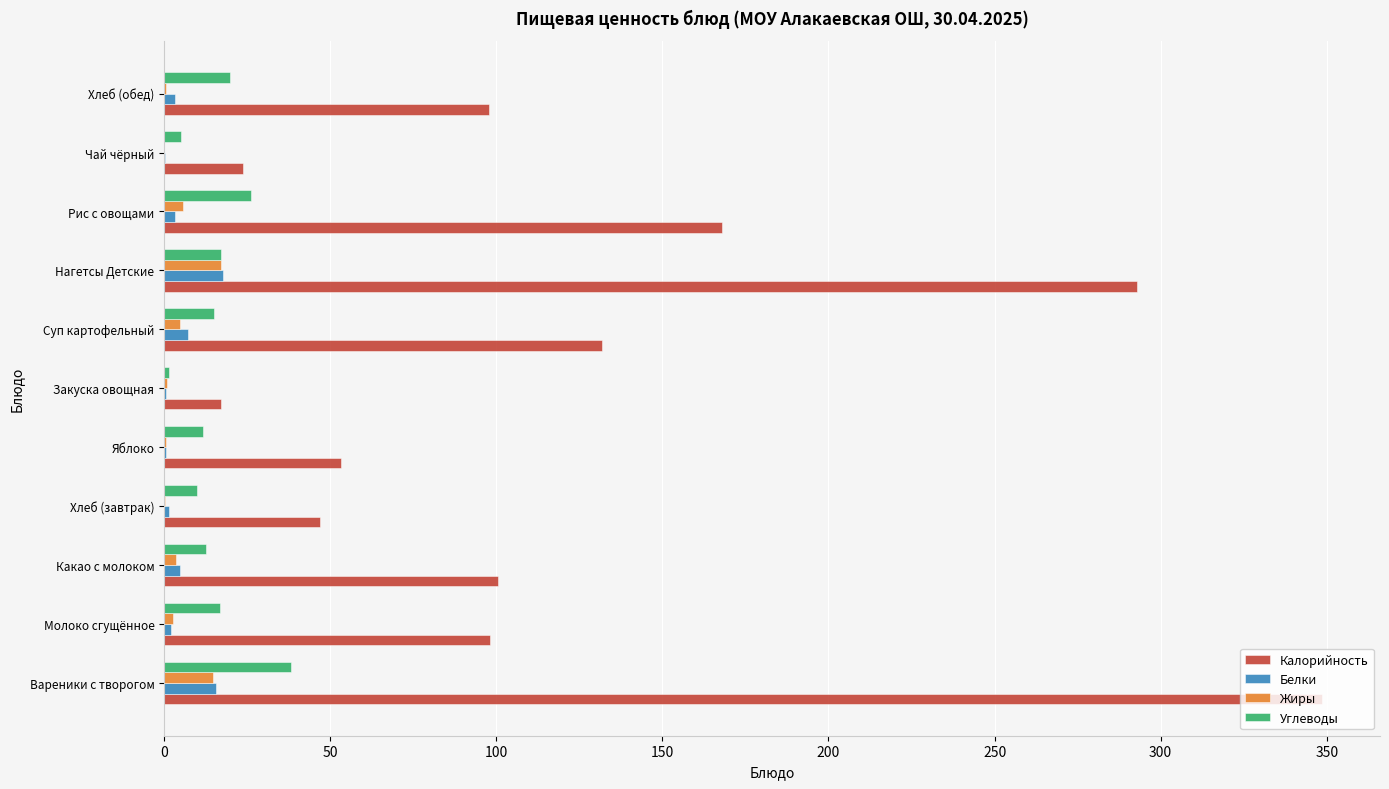

How many series are shown in this chart?

4